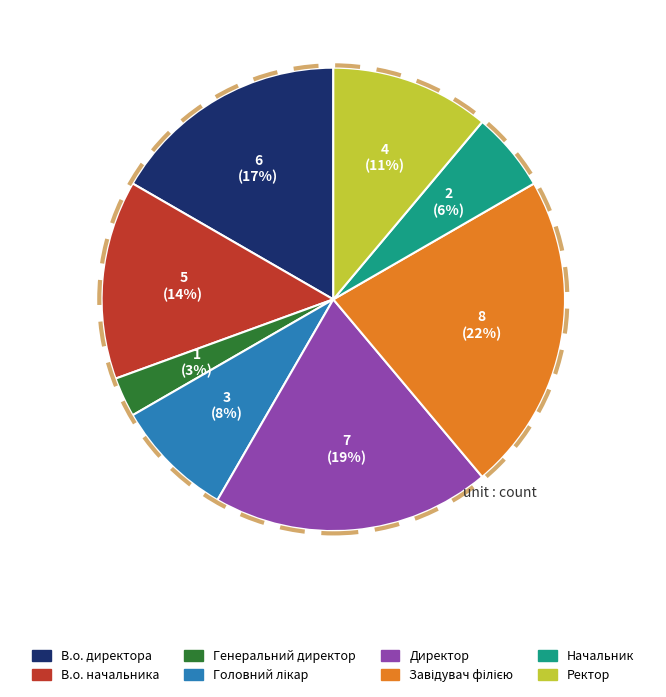

Is it true that Директор is 10% of the pie?

False